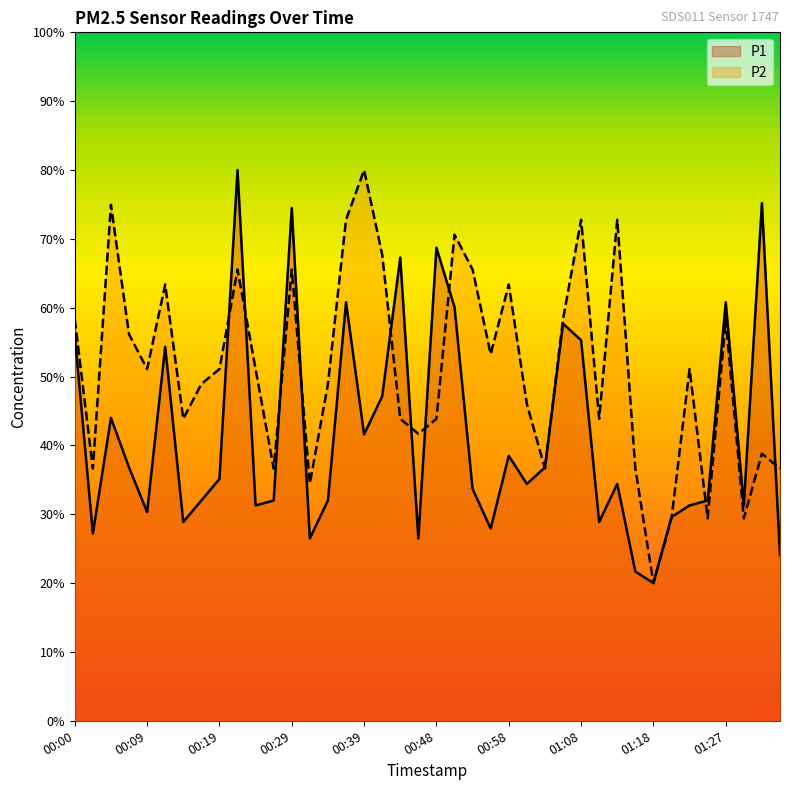

Does the chart display data point markers on the line(s)?

No